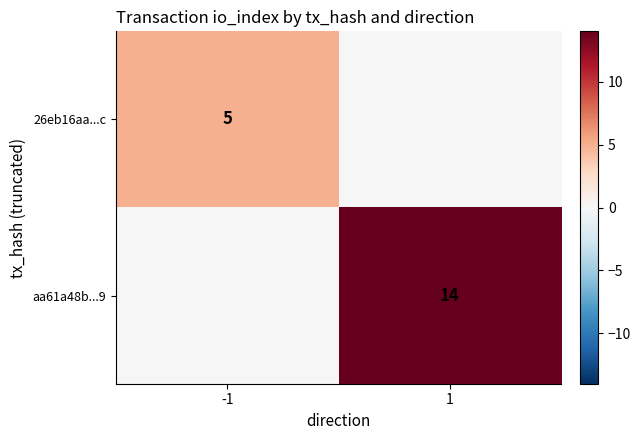

Is the value of aa61a48b...9 at 1 greater than the value of 26eb16aa...c at -1?

Yes